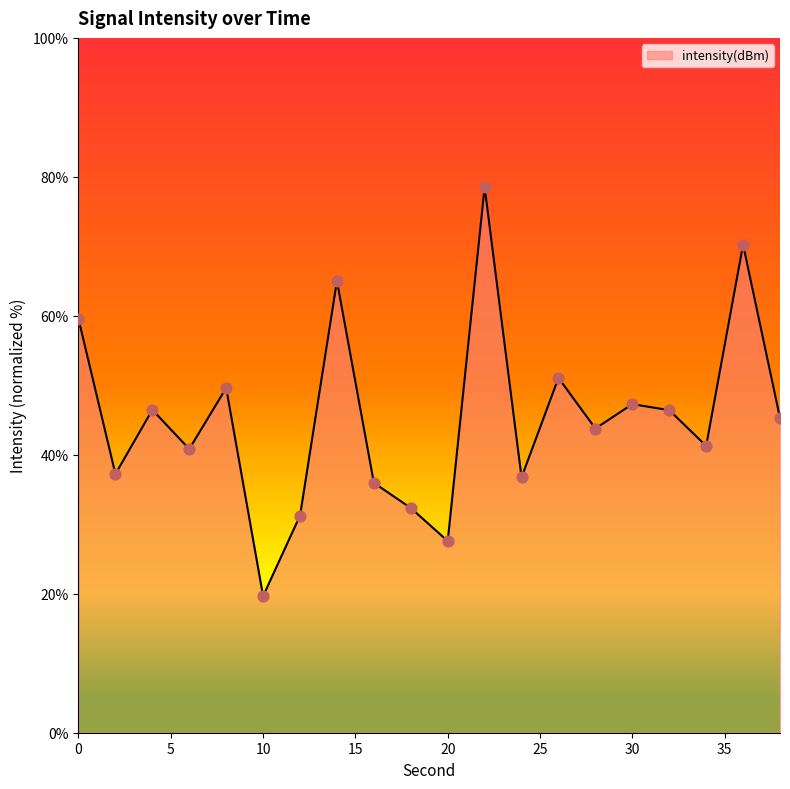

What is the smallest value displayed?

19.7